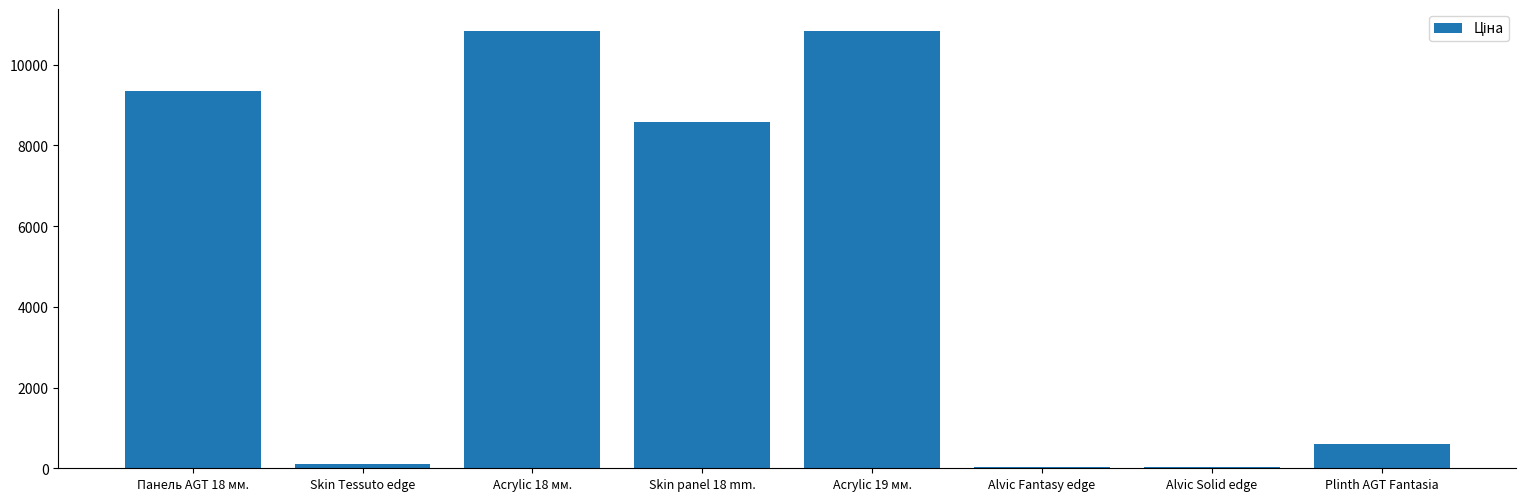

Is it true that the value at Skin panel 18 mm. is 15062.7?

False